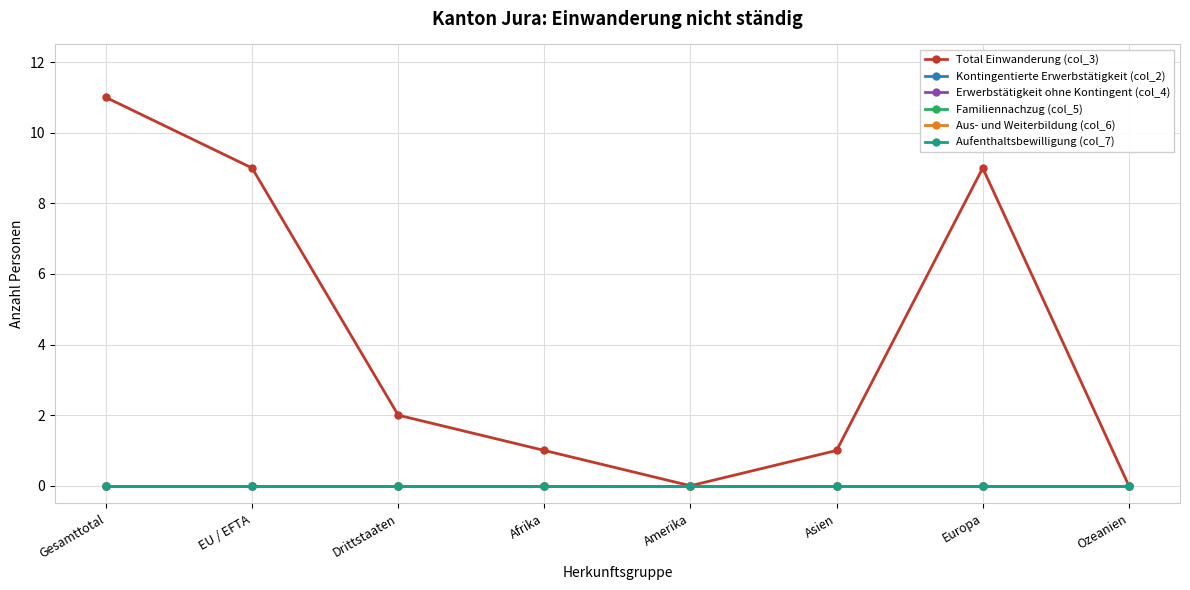

True or false: Familiennachzug (col_5) has more than 0 points higher than both neighbors.

False